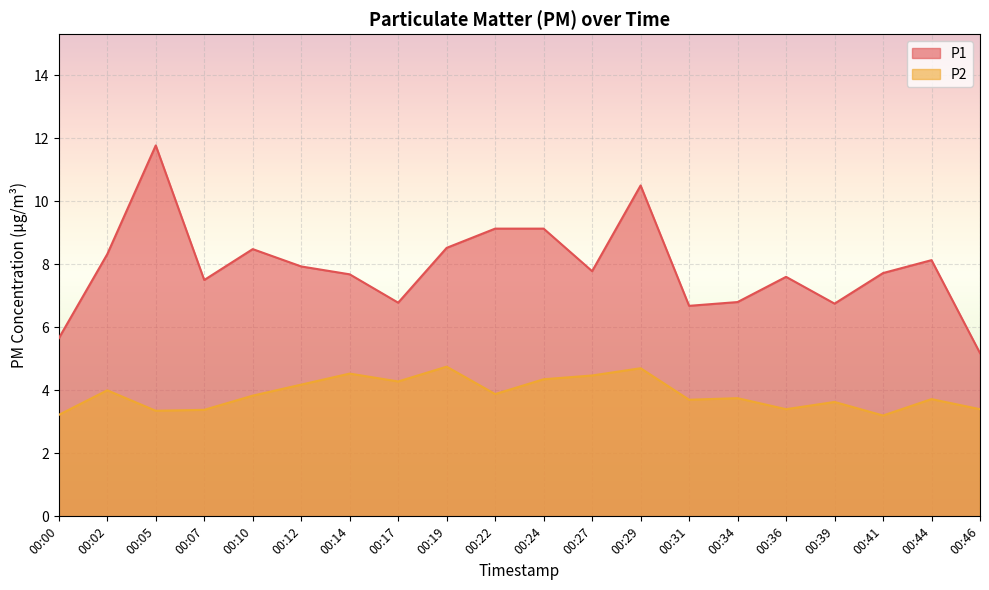

At which label does P2 reach its minimum?

00:41